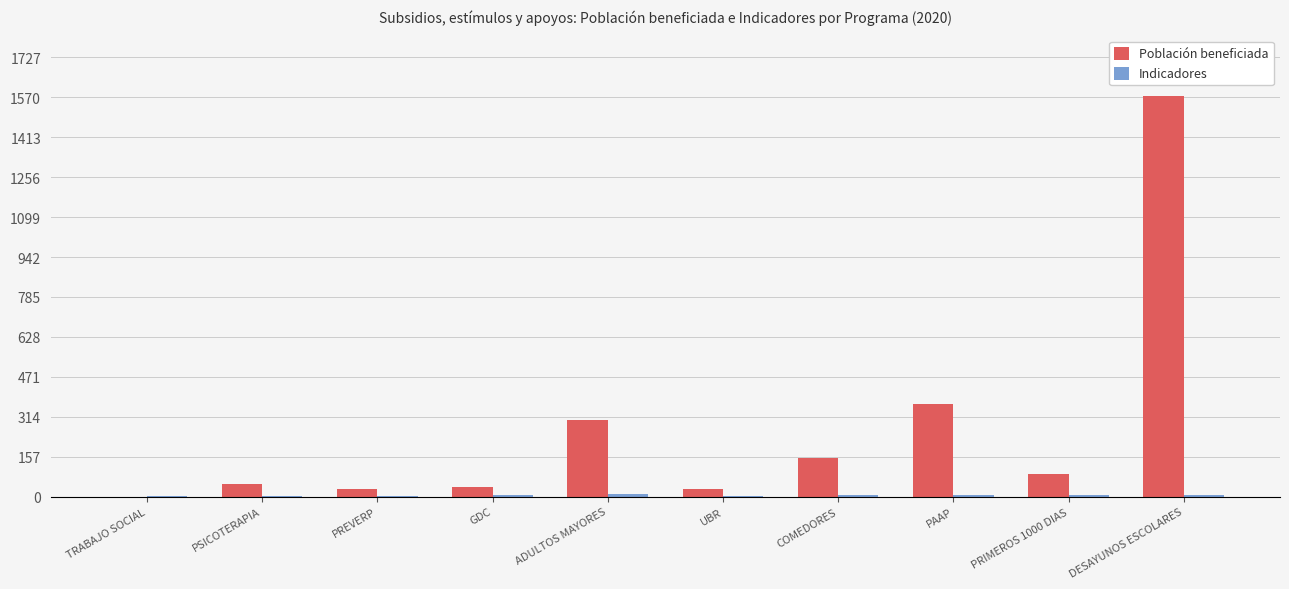

What is the maximum value shown in the chart?

1576